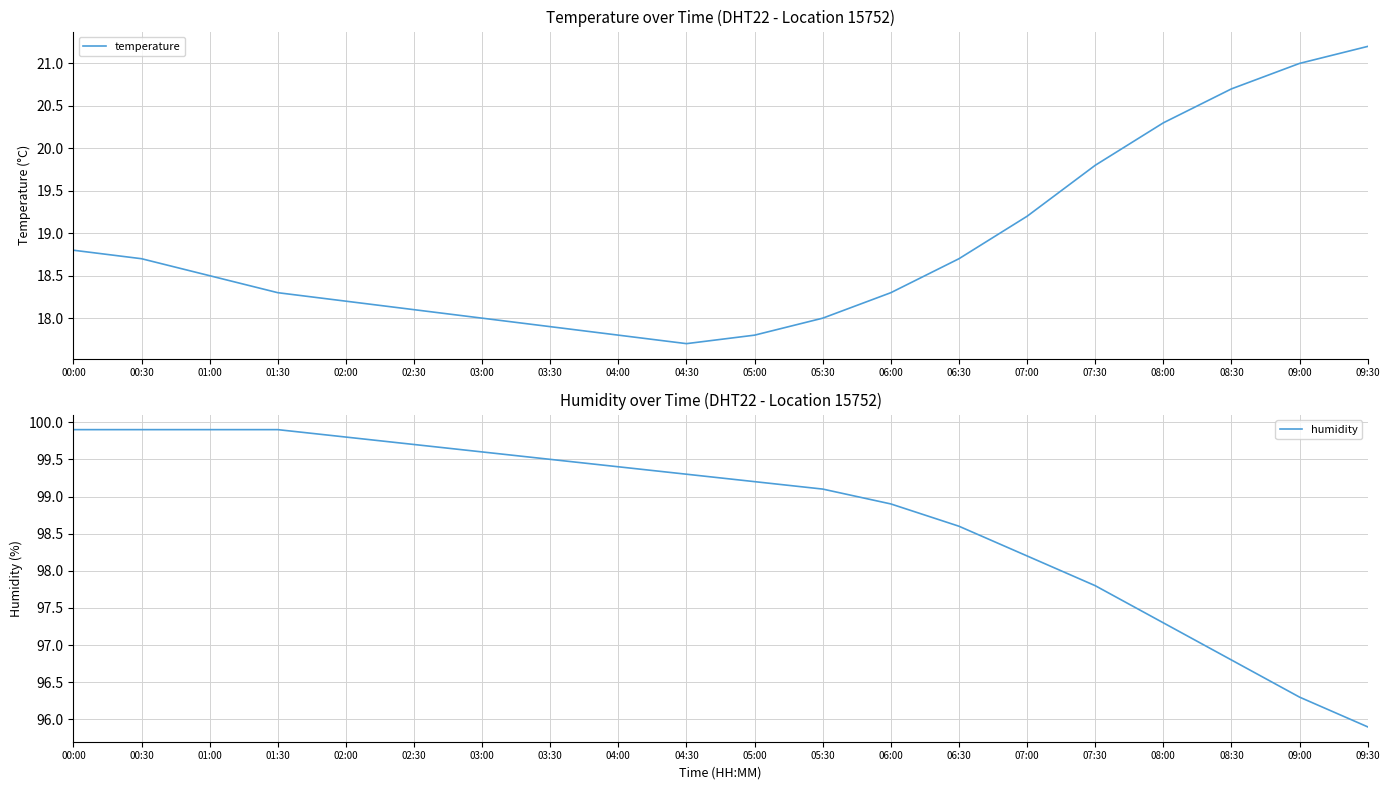

What is the label of the 5th point from the left?

02:00